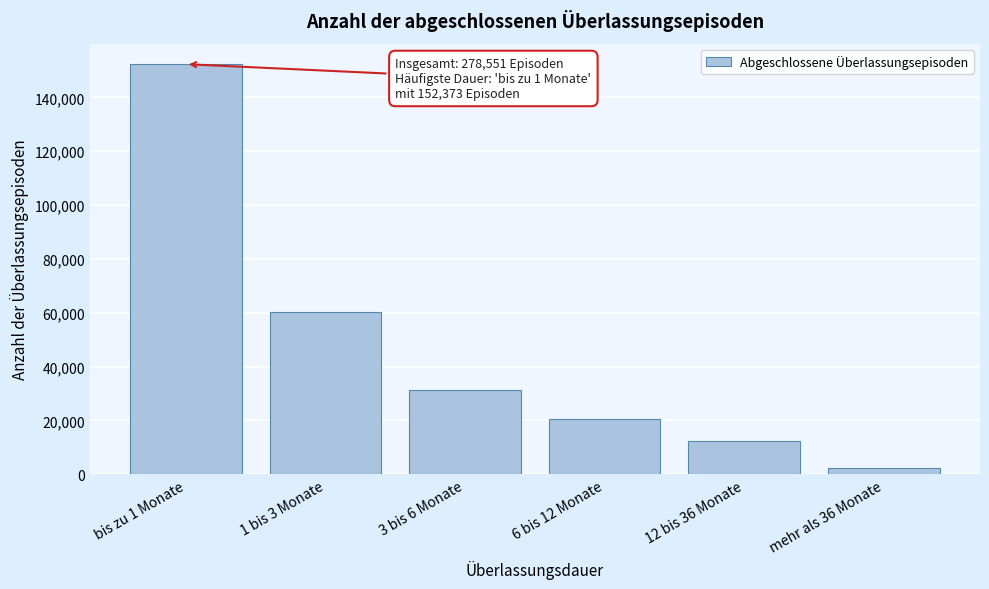

Reading left to right, what are all the values shown in this chart?

152373	60109	31211	20516	12198	2144